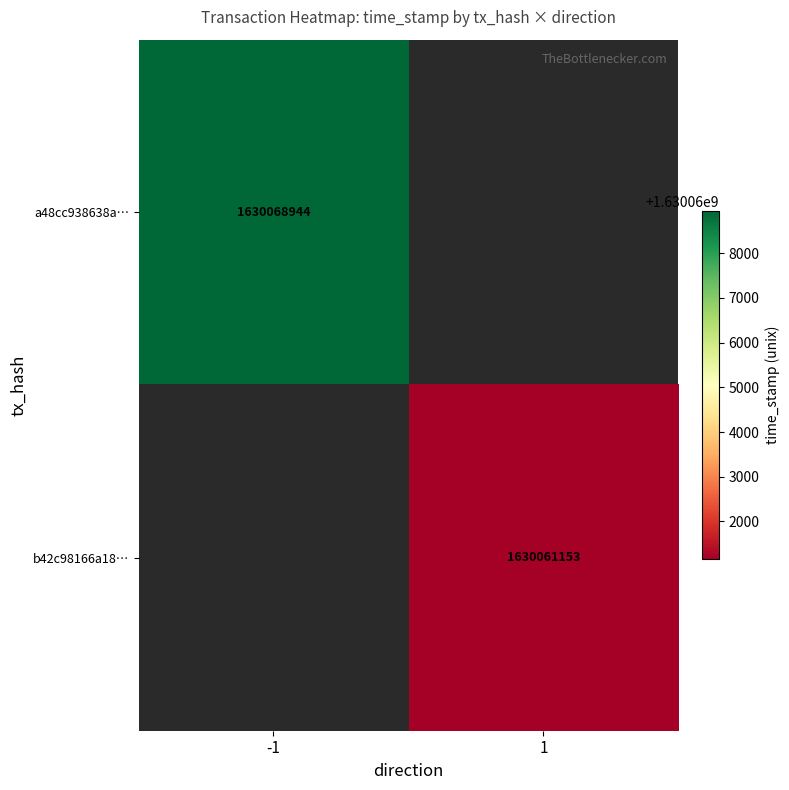

Is it true that b42c98166a18… equals 1630061153 at 1?

True